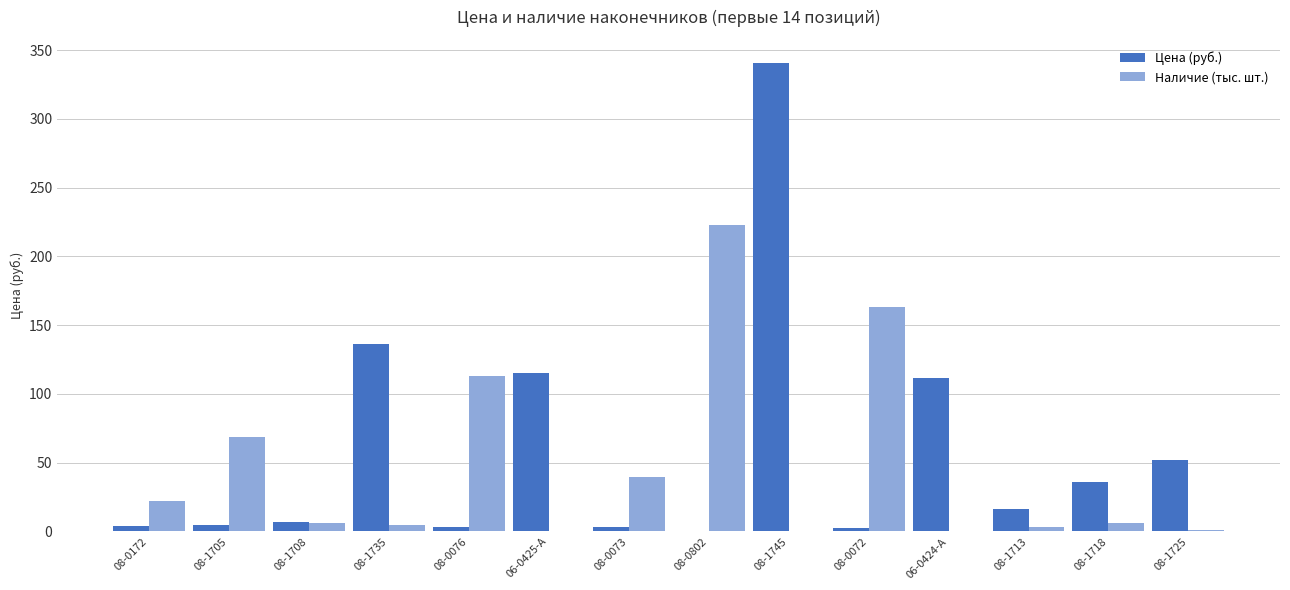

Is it true that Наличие (тыс. шт.) equals 69.0 at 08-1705?

True